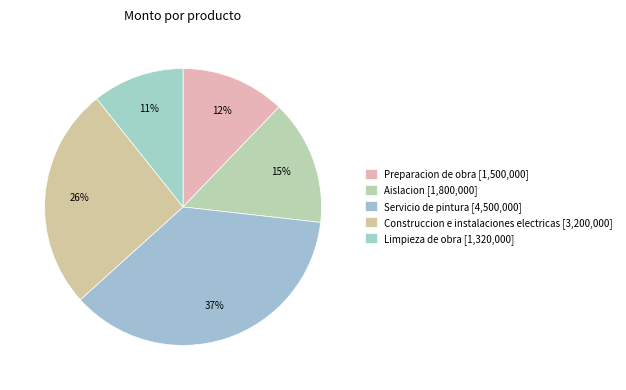

How many slices are in this pie chart?

5